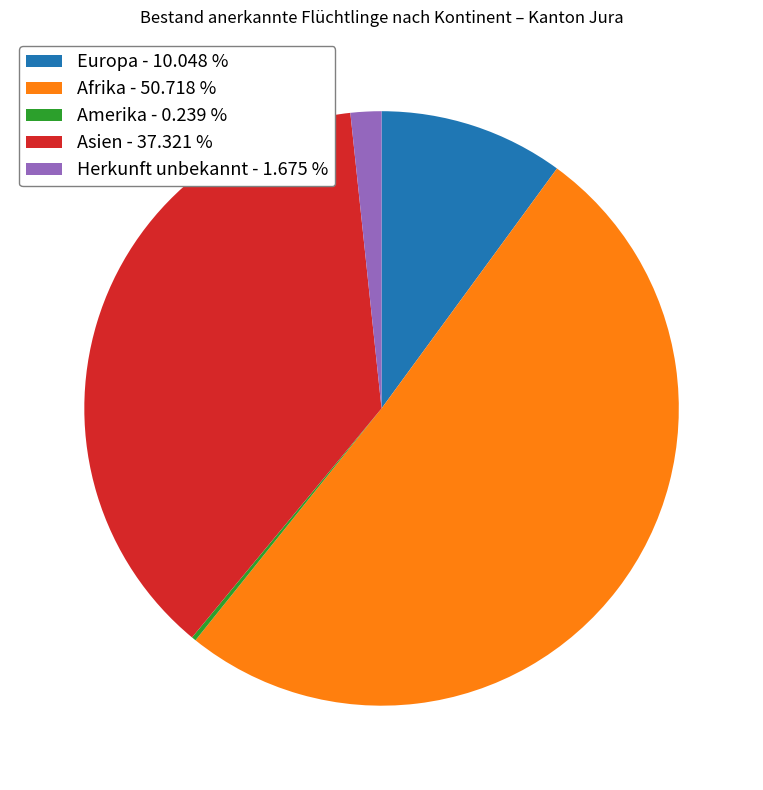

Is there any slice that represents more than half of the pie?

Yes